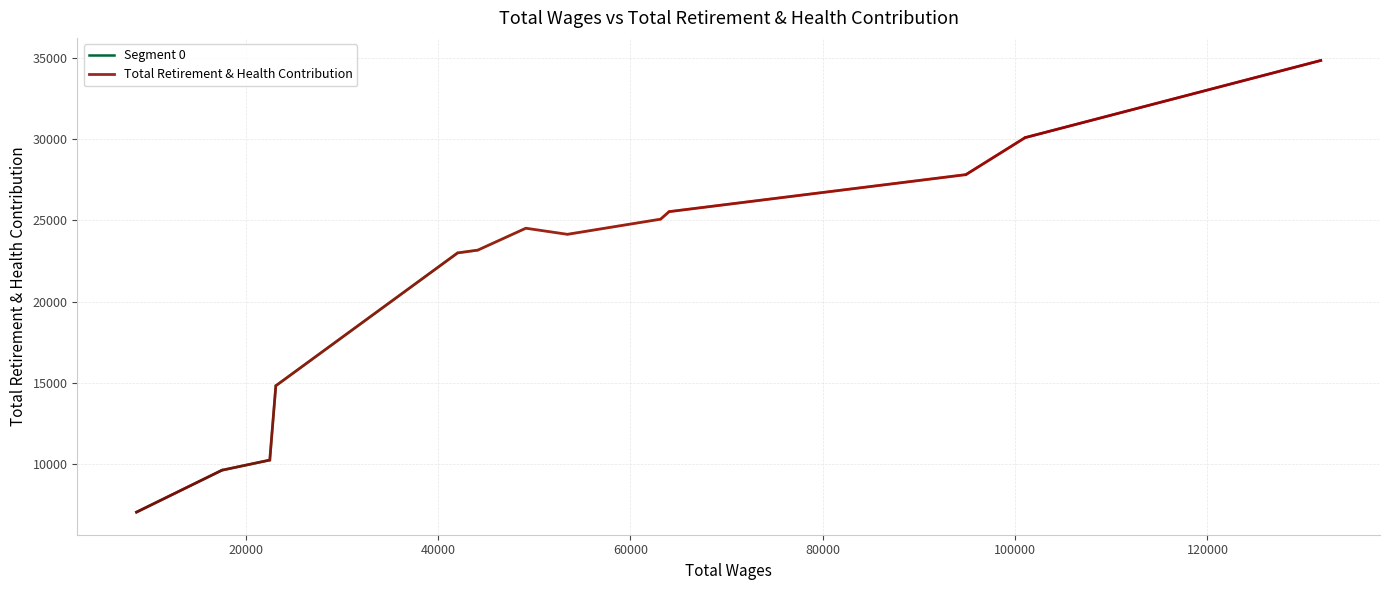

The value at 101047.0 is 30082. True or false?

True